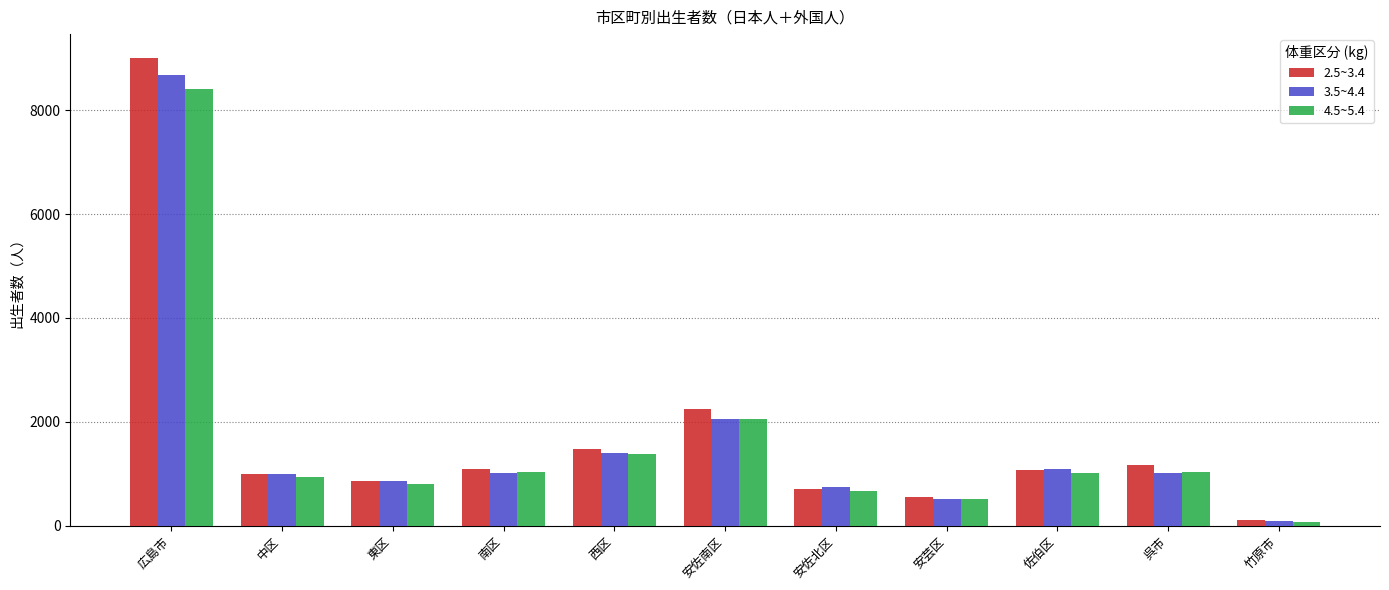

At which category is the sum across all series the highest?

広島市